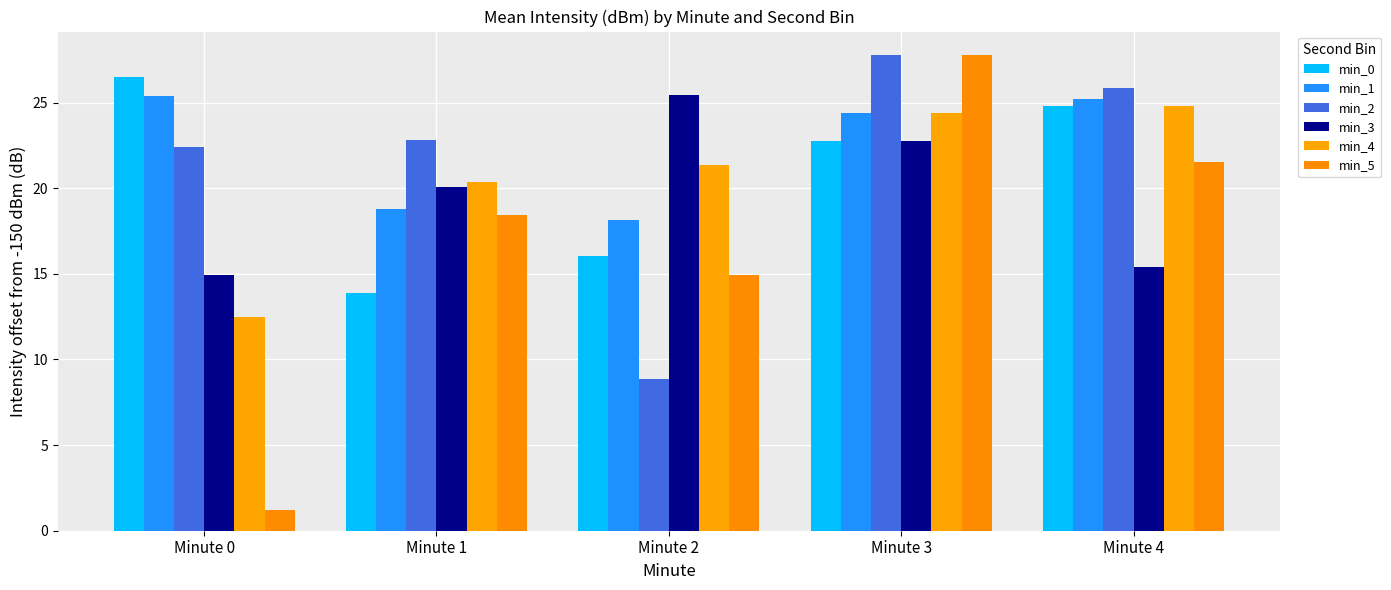

The value of min_0 at Minute 2 is 16.1. True or false?

True